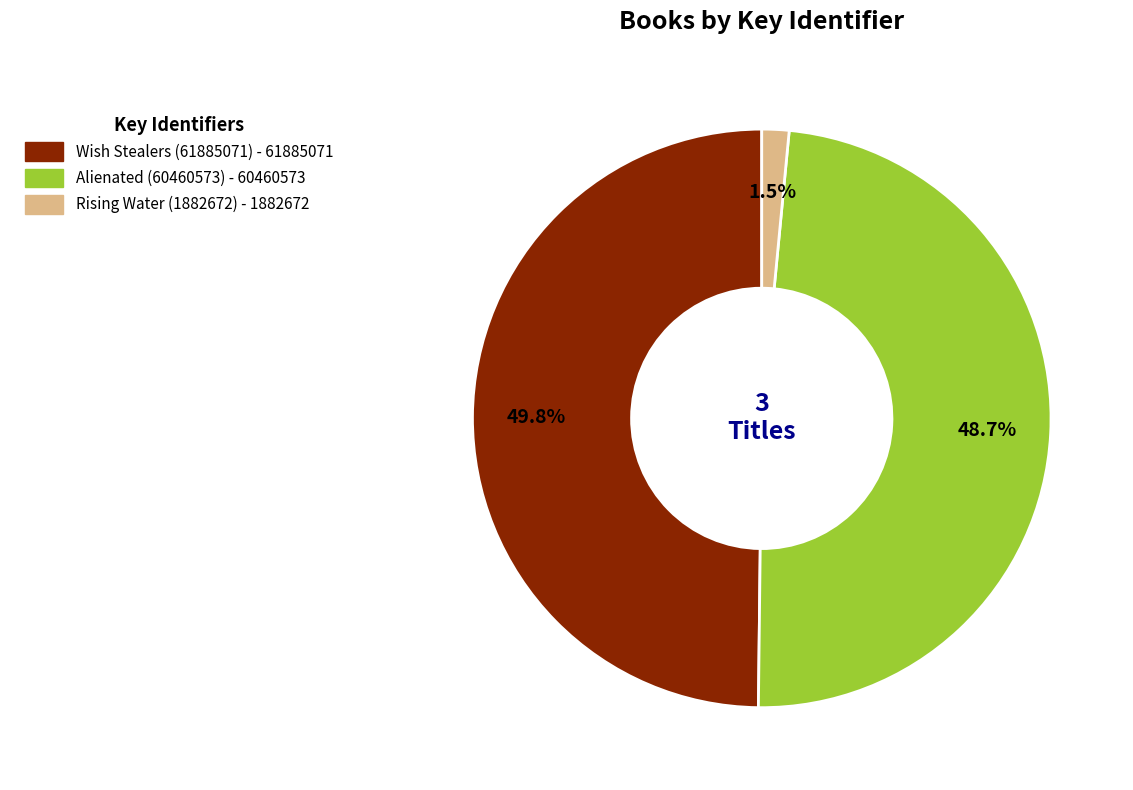

What is the smallest slice in the pie chart?

Rising Water (1882672)